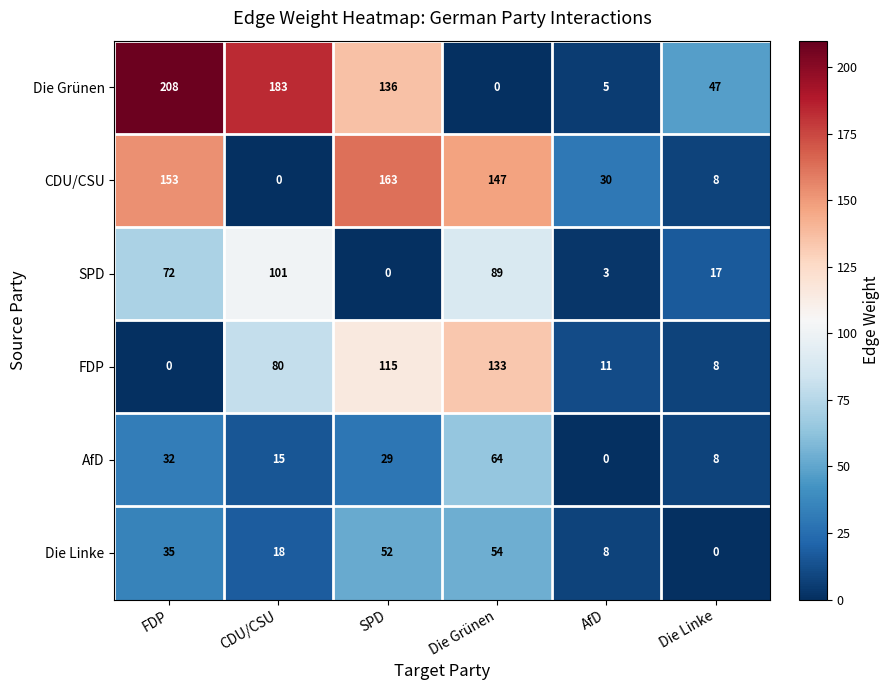

Between FDP and Die Grünen, which series saw the biggest shift?

Die Grünen